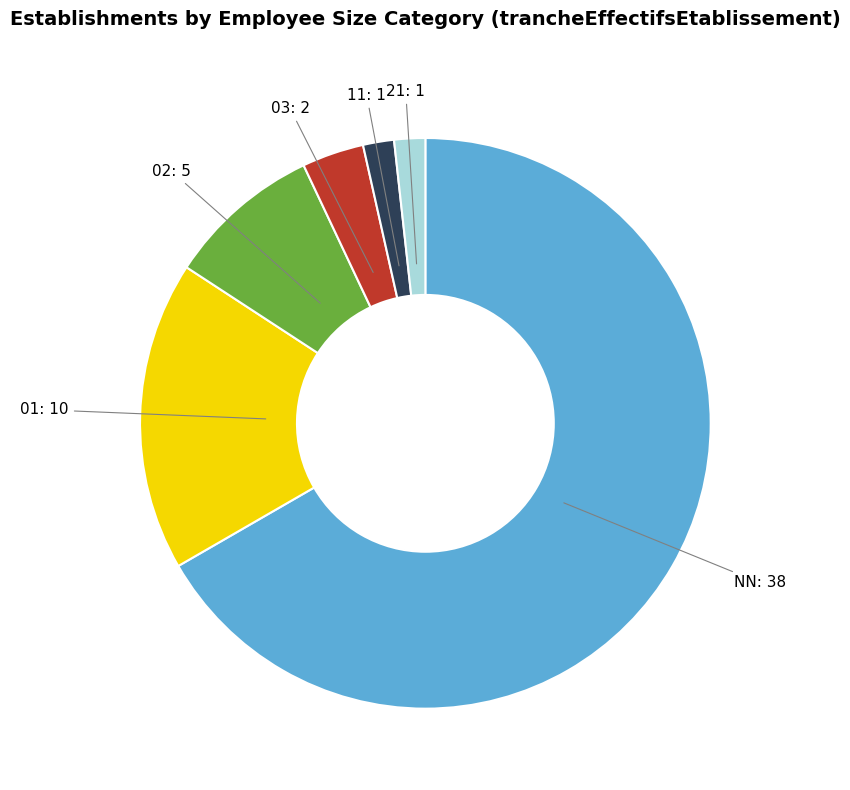

Is there any slice that represents more than half of the pie?

Yes